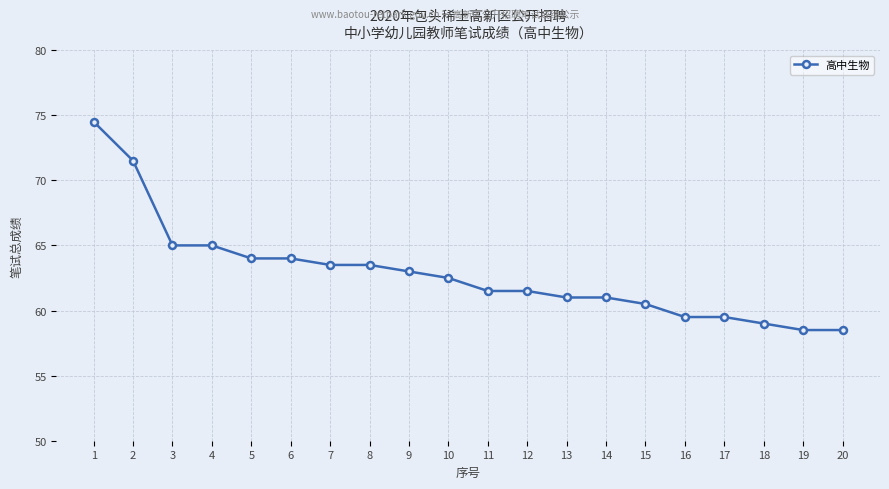

At which label does the data first exceed 62?

1